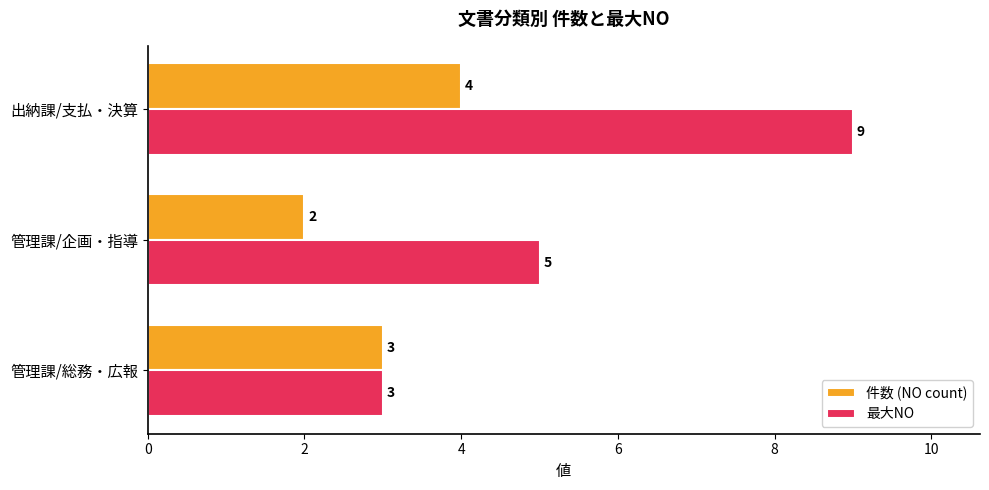

List the series in order of their peak value, lowest first.

件数 (NO count), 最大NO